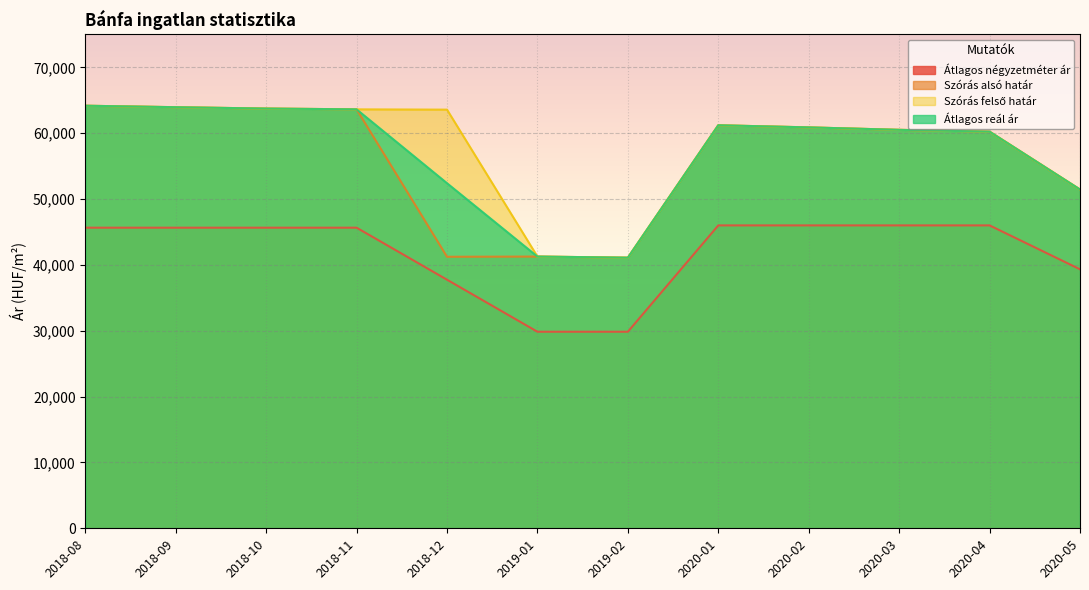

What is the maximum value shown in the chart?

64175